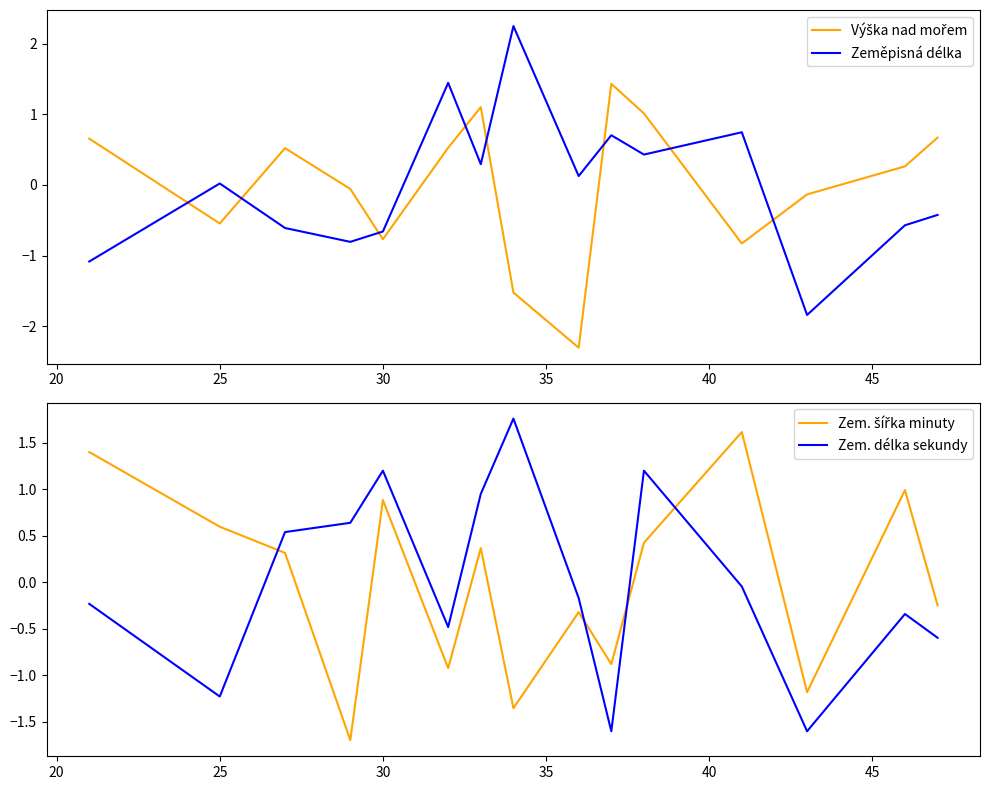

What is the approximate value of Zeměpisná délka at 30?

-0.7